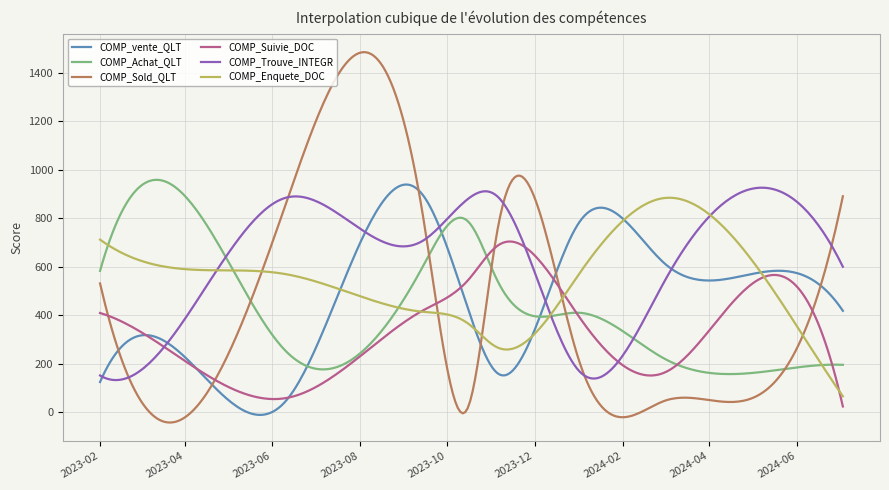

What is the highest value of the COMP_Trouve_INTEGR series?

926.4